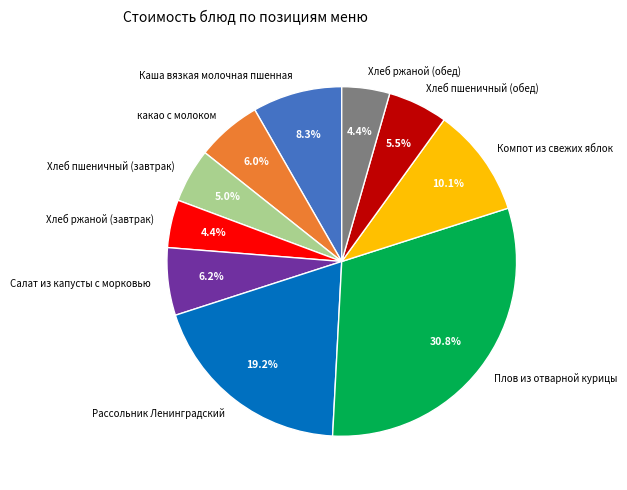

Which category has the biggest portion of the pie?

Плов из отварной курицы